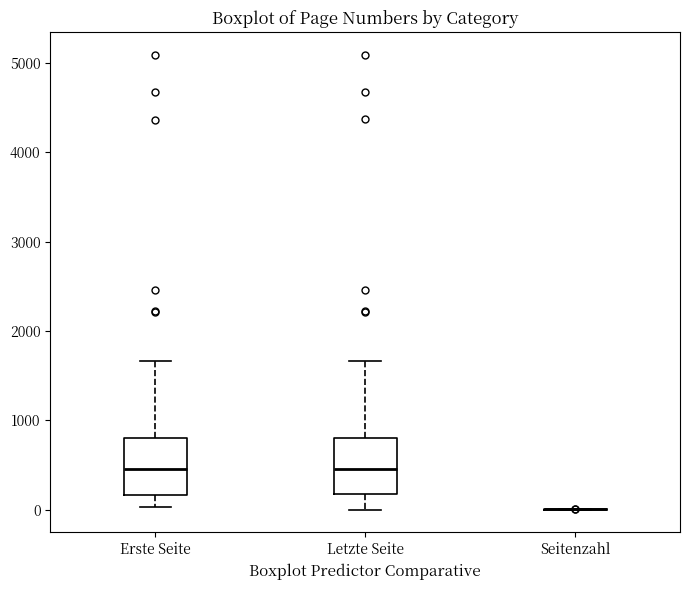

Reading left to right, read every box against the y-axis: the position of its median line, the range the box covers, and the ends of its whiskers. The values are not printed on the chart, so give them approximately, as read against the axis.

Erste Seite: median 500, box 200 to 800, whiskers 0 to 1700
Letzte Seite: median 500, box 200 to 800, whiskers 0 to 1700
Seitenzahl: box collapsed to a line at 0, whiskers 0 to 0